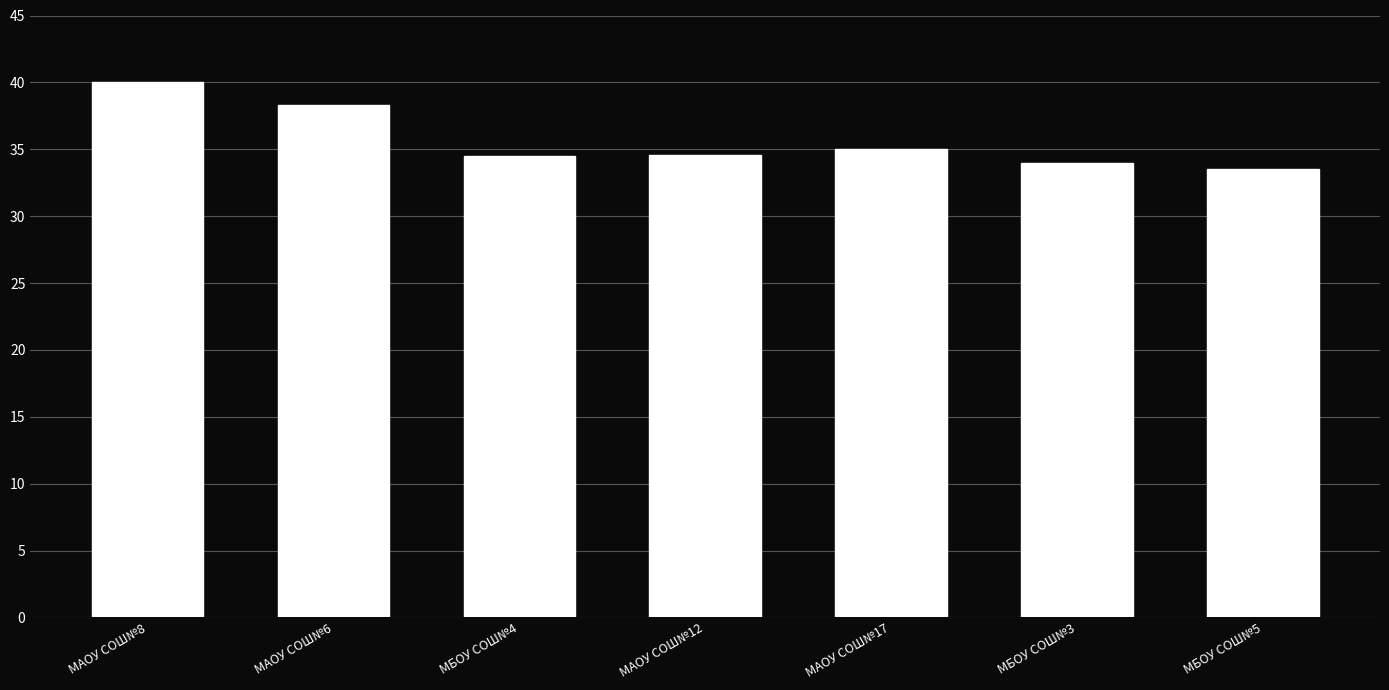

What is the sum of all values?

249.9